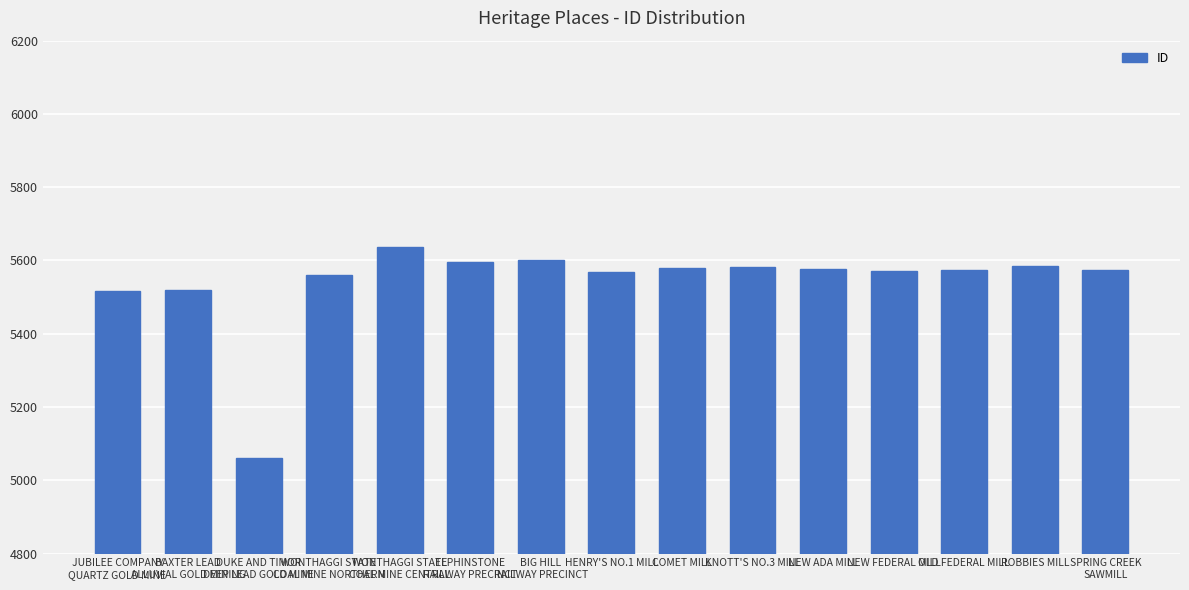

How many data points does each series have?

15